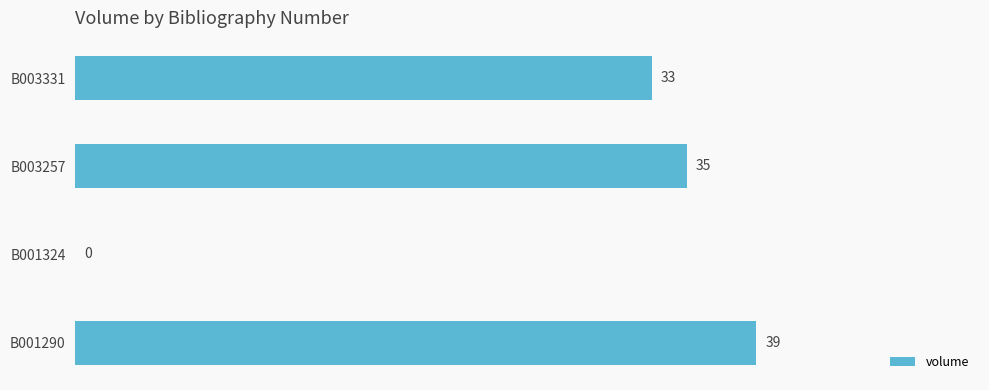

True or false: the data shows 35 at B003257.

True